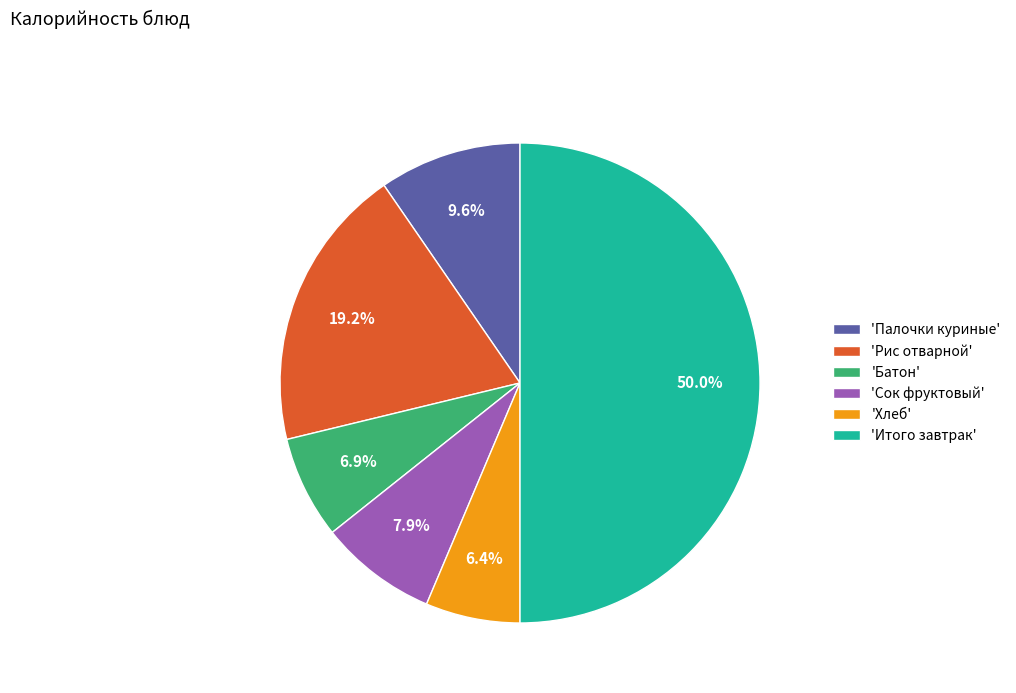

How many slices are in this pie chart?

6